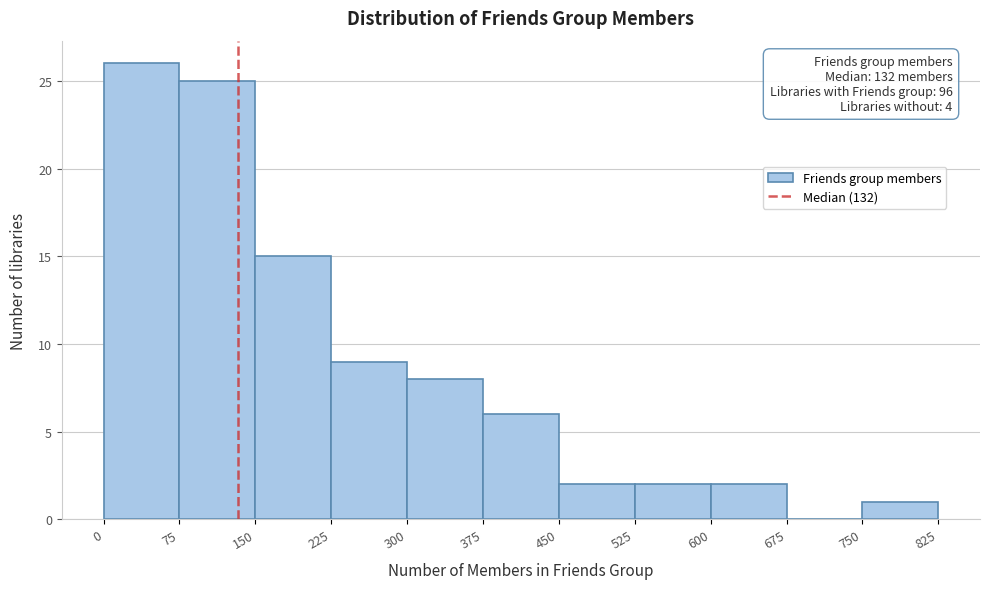

Which range on the x-axis has the tallest bar?

0 to 75